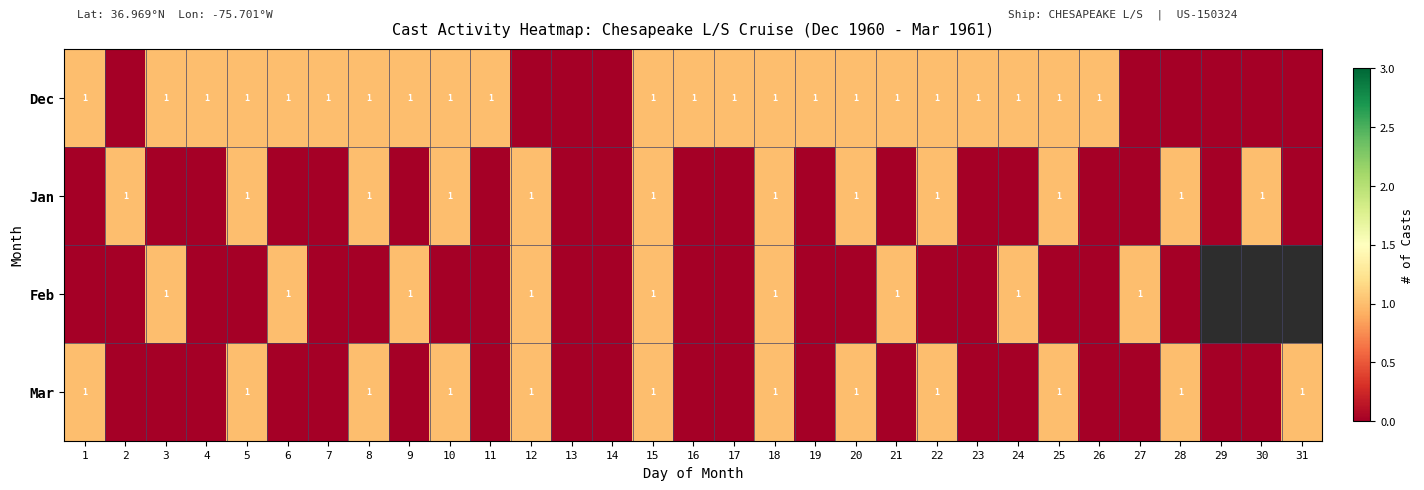

True or false: Mar has a value of 0 at 5.

False